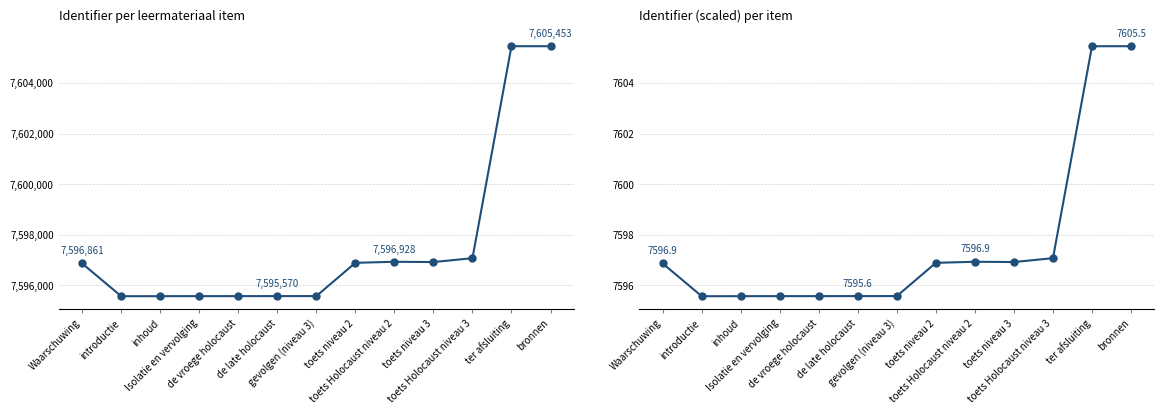

Which label corresponds to the smallest value in the chart?

introductie